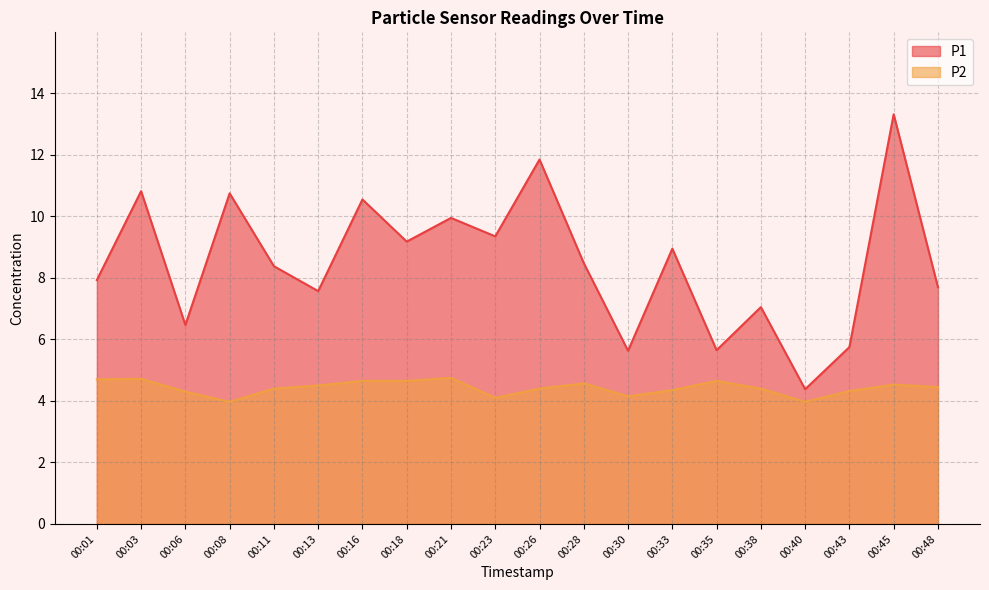

Is the value of P2 at 00:08 greater than the value of P1 at 00:33?

No